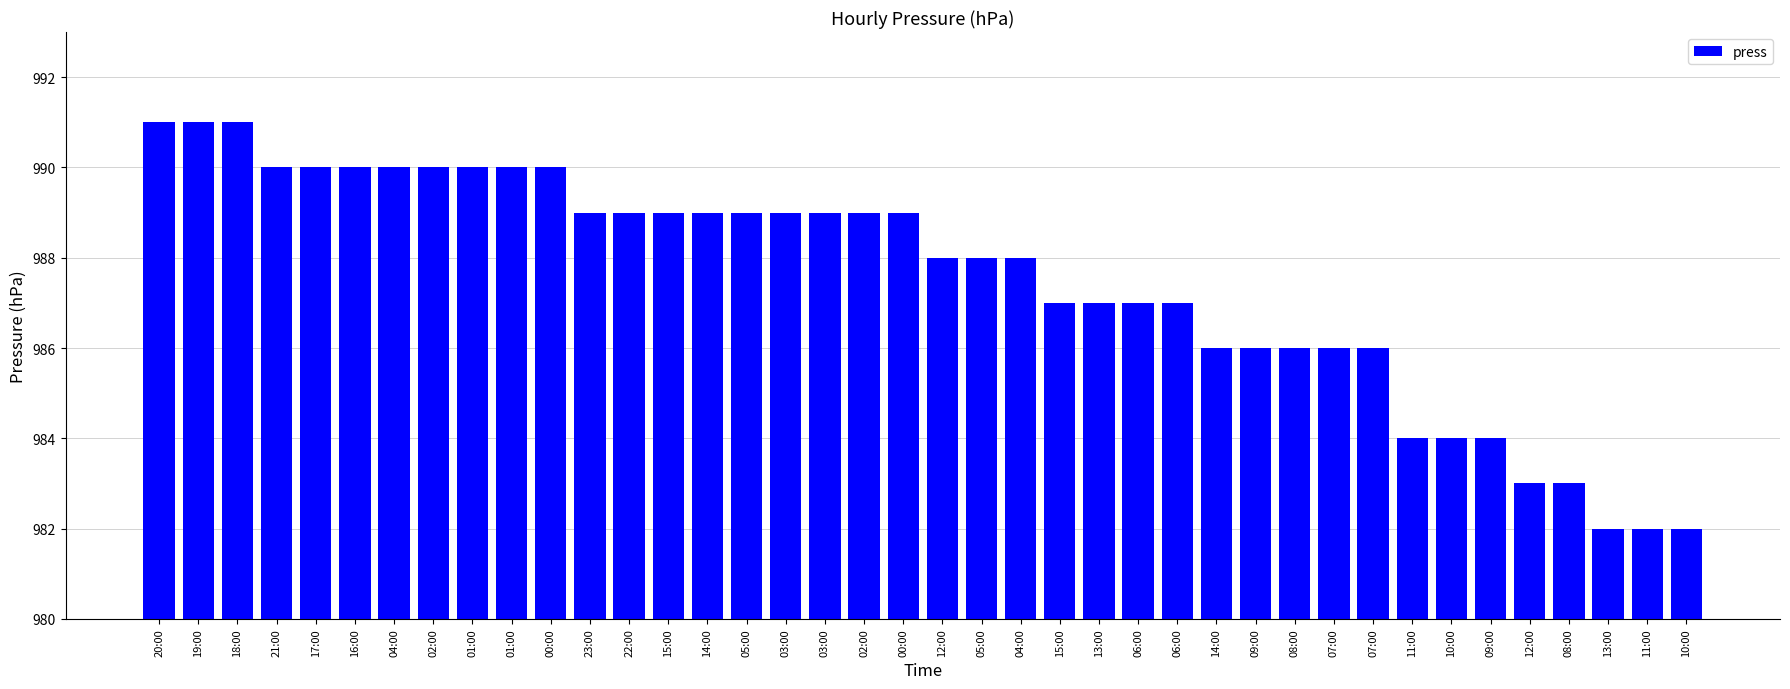

How many values are below 989?

20